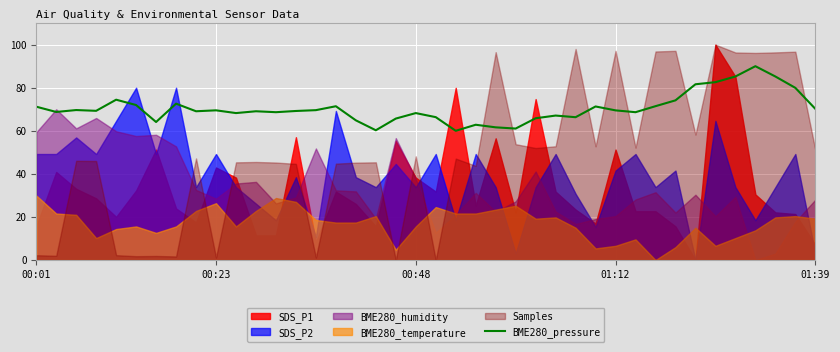

The chart shows a value of 34.0 at 00:01. True or false?

False